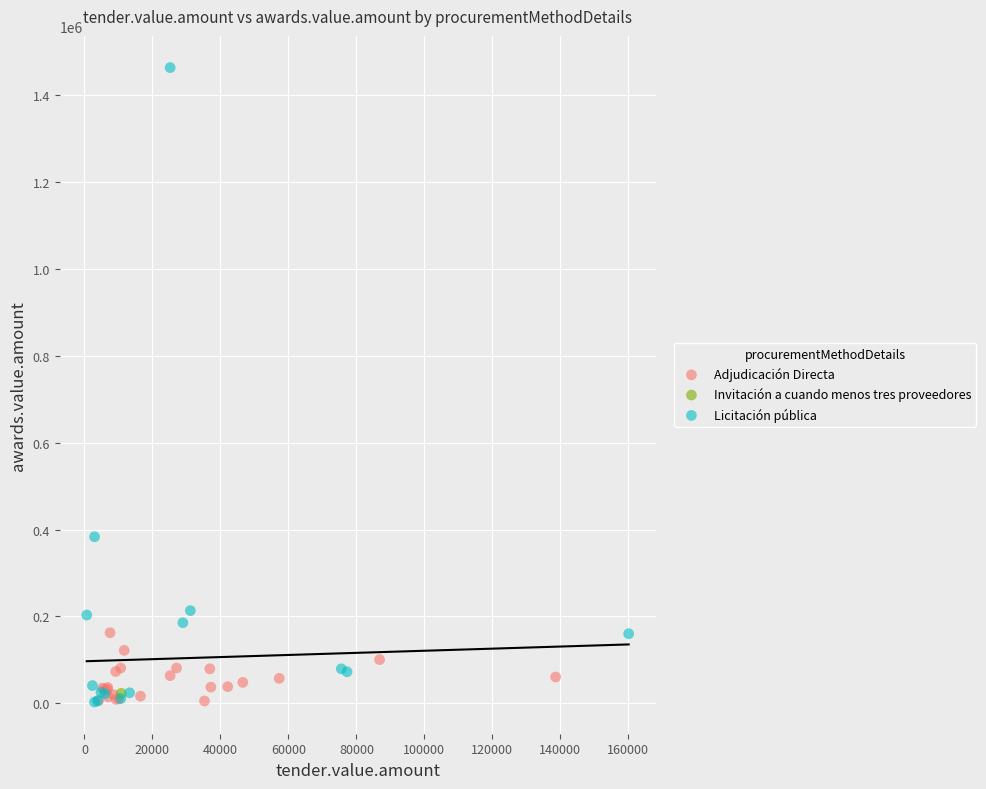

What are all the series names shown in the legend?

Adjudicación Directa, Invitación a cuando menos tres proveedores, Licitación pública